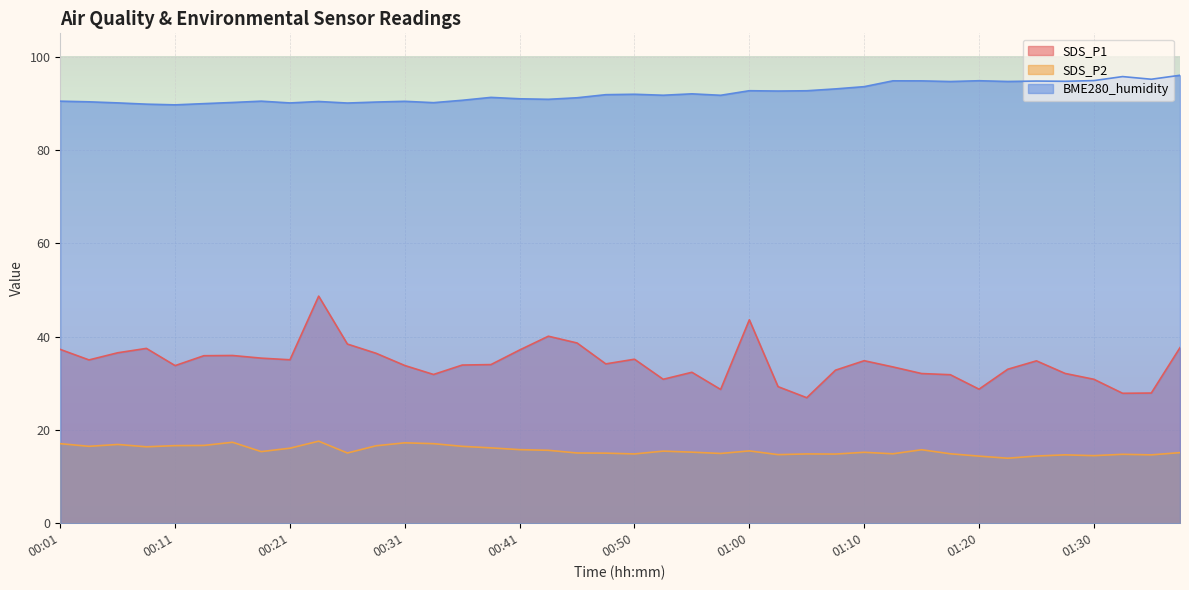

What is the greatest value displayed?

96.0